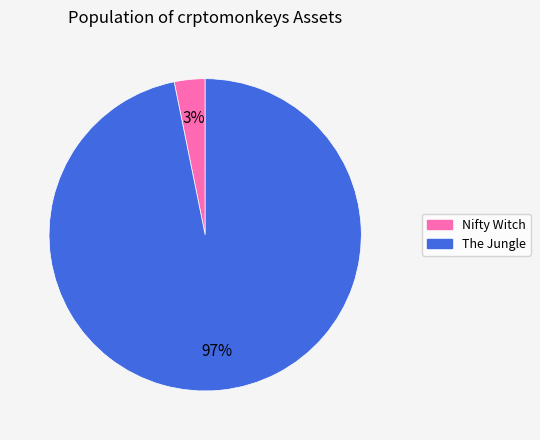

What percentage is the The Jungle slice, to the nearest percent?

97%